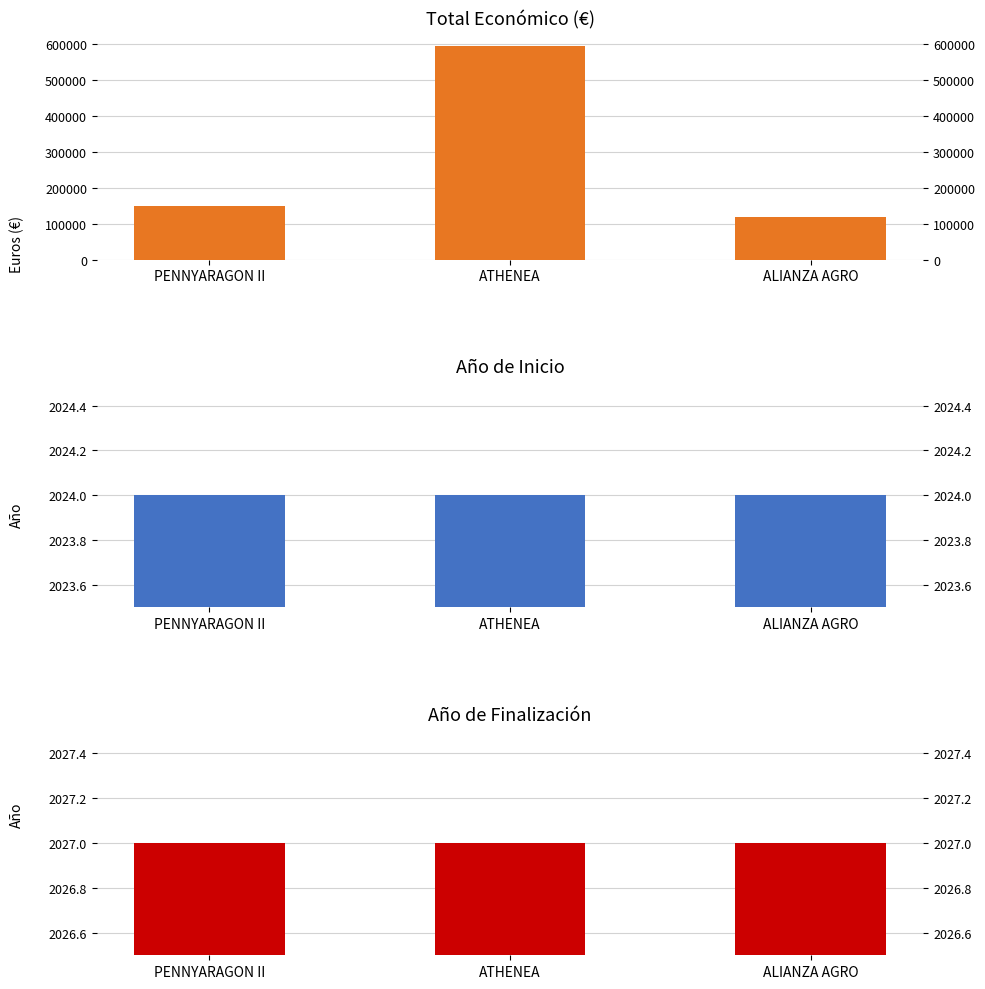

Reading right to left, transcribe all the data shown in this chart.

Total económico: ALIANZA AGRO=120000	ATHENEA=595436	PENNYARAGON II=150000
Año de inicio: ALIANZA AGRO=2024	ATHENEA=2024	PENNYARAGON II=2024
Año de finalización: ALIANZA AGRO=2027	ATHENEA=2027	PENNYARAGON II=2027